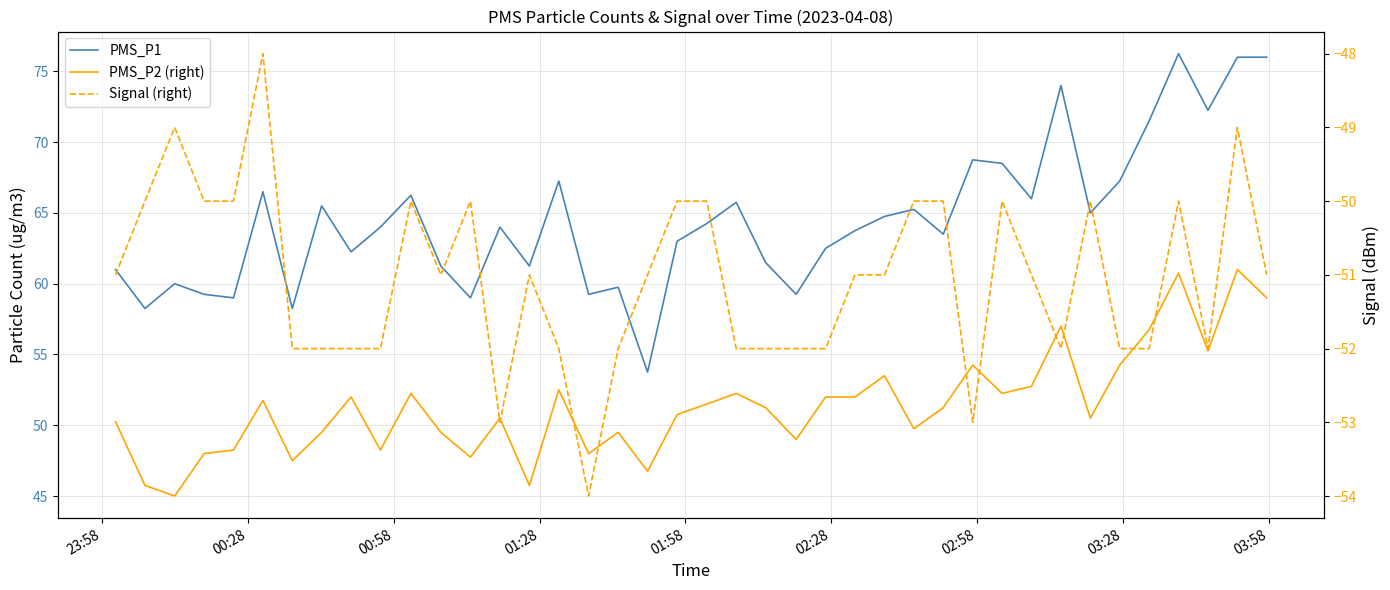

How many lines are shown in the chart?

3